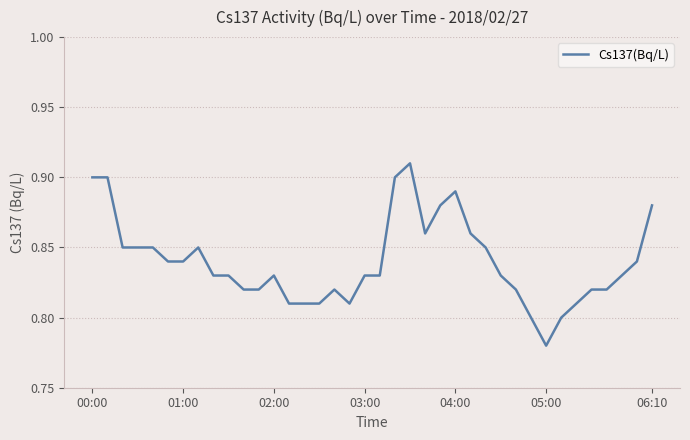

How many values are between 0 and 1?

38